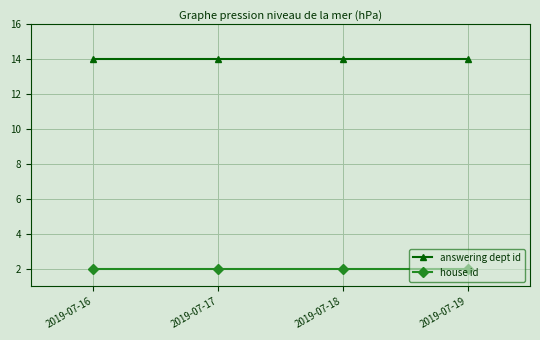

What is the value of the answering dept id point at the 4th from the left?

14